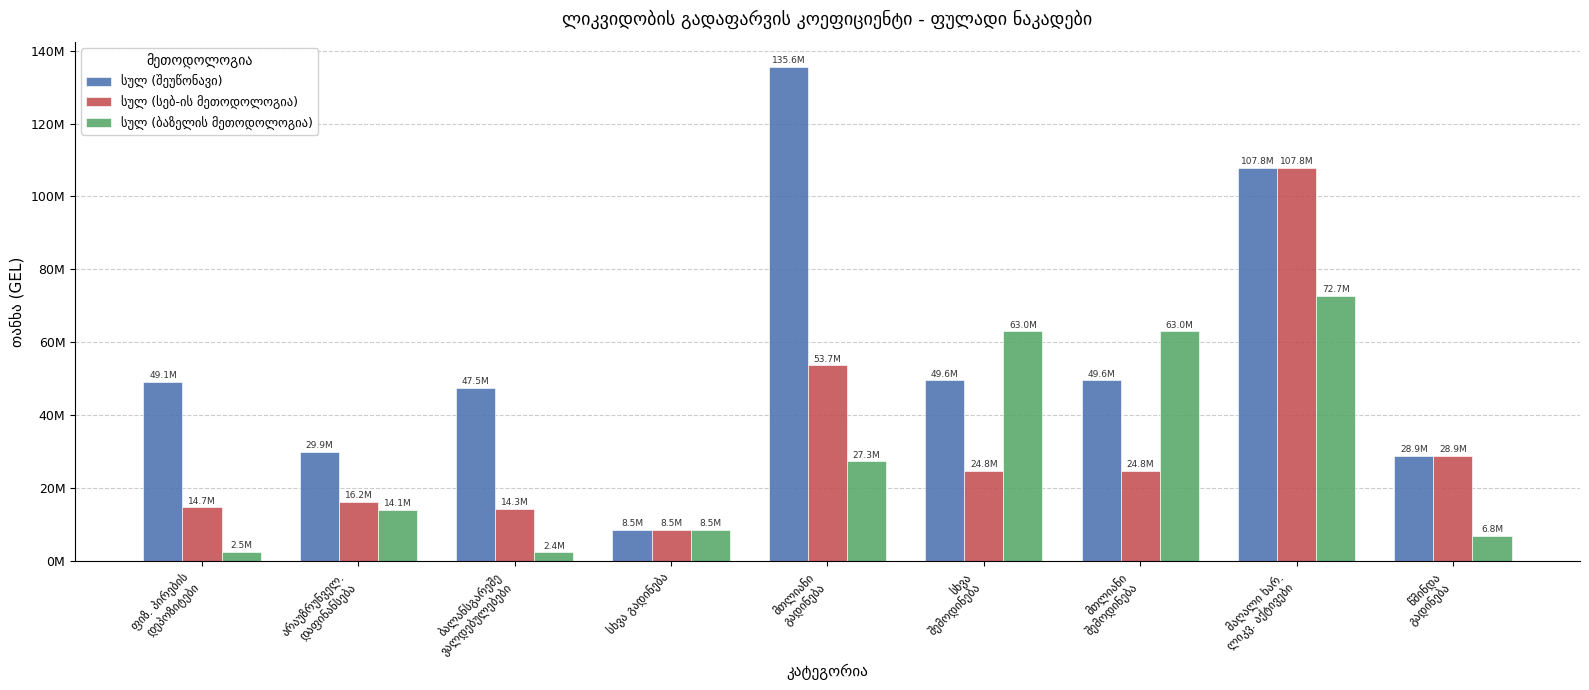

At which category is the sum across all series the highest?

მაღალი ხარ.
ლიკვ. აქტივები